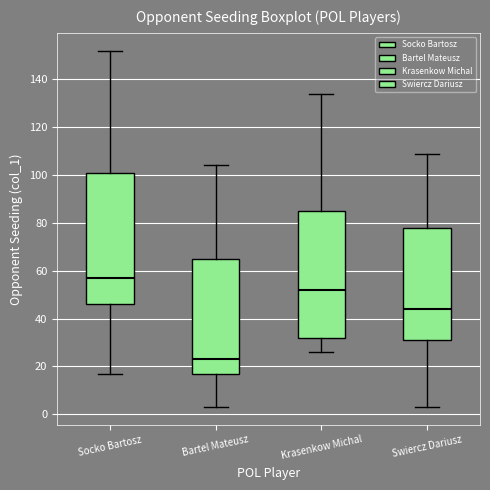

Reading left to right, read every box against the y-axis: the position of its median line, the range the box covers, and the ends of its whiskers. The values are not printed on the chart, so give them approximately, as read against the axis.

Socko Bartosz: median 58, box 46 to 102, whiskers 18 to 152
Bartel Mateusz: median 24, box 18 to 66, whiskers 4 to 104
Krasenkow Michal: median 52, box 32 to 86, whiskers 26 to 134
Swiercz Dariusz: median 44, box 32 to 78, whiskers 4 to 110